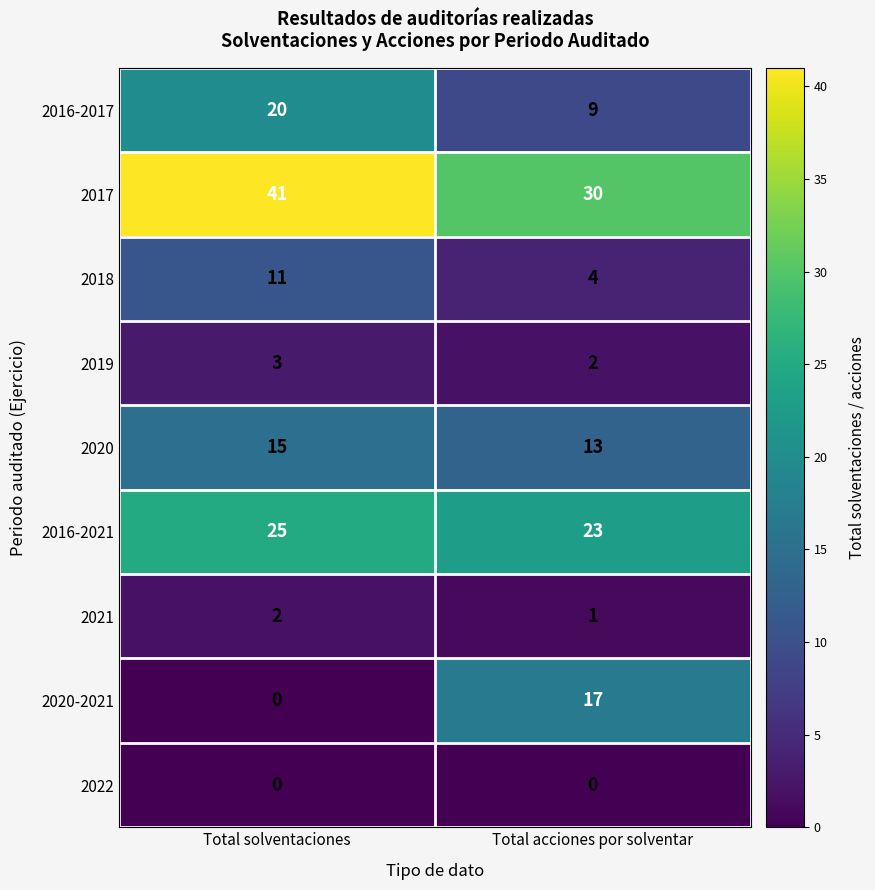

What is the approximate value of 2018 at Total solventaciones?

11